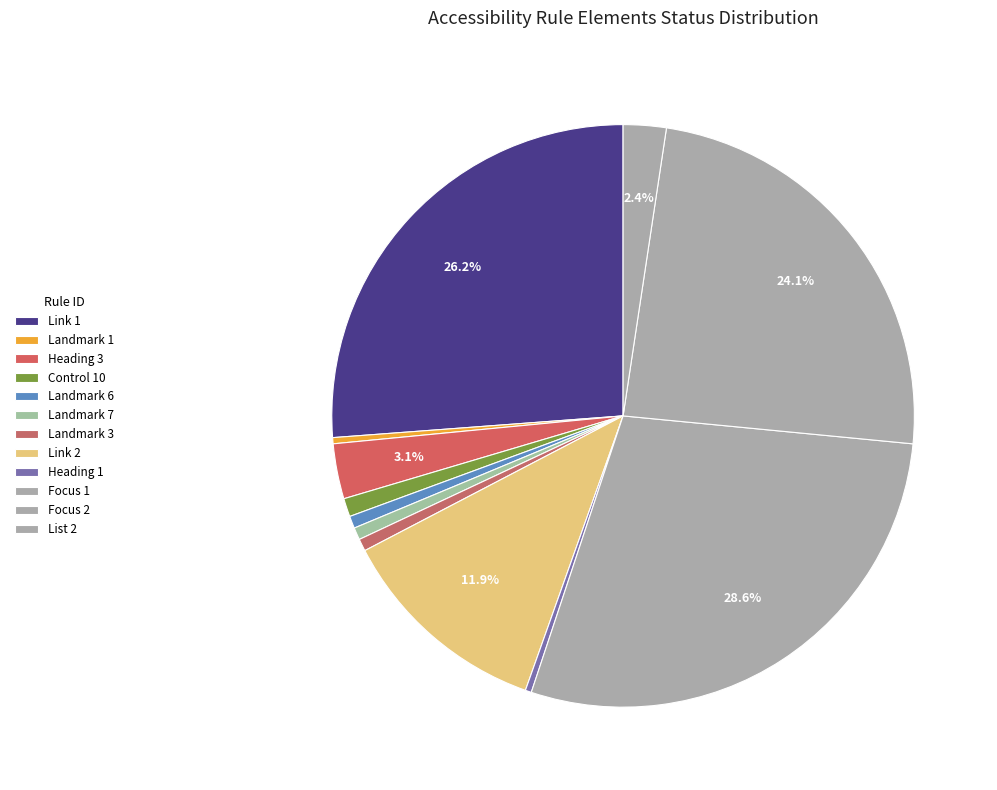

Count the number of slices in the pie.

12